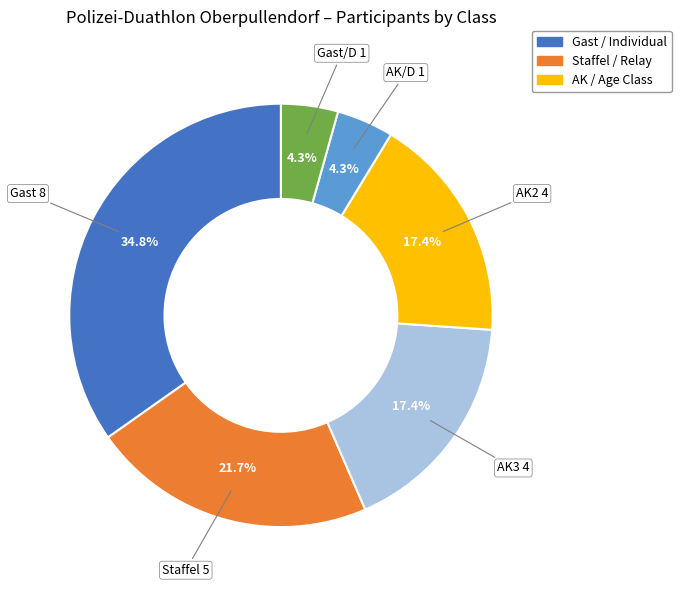

How many segments does this pie chart have?

6